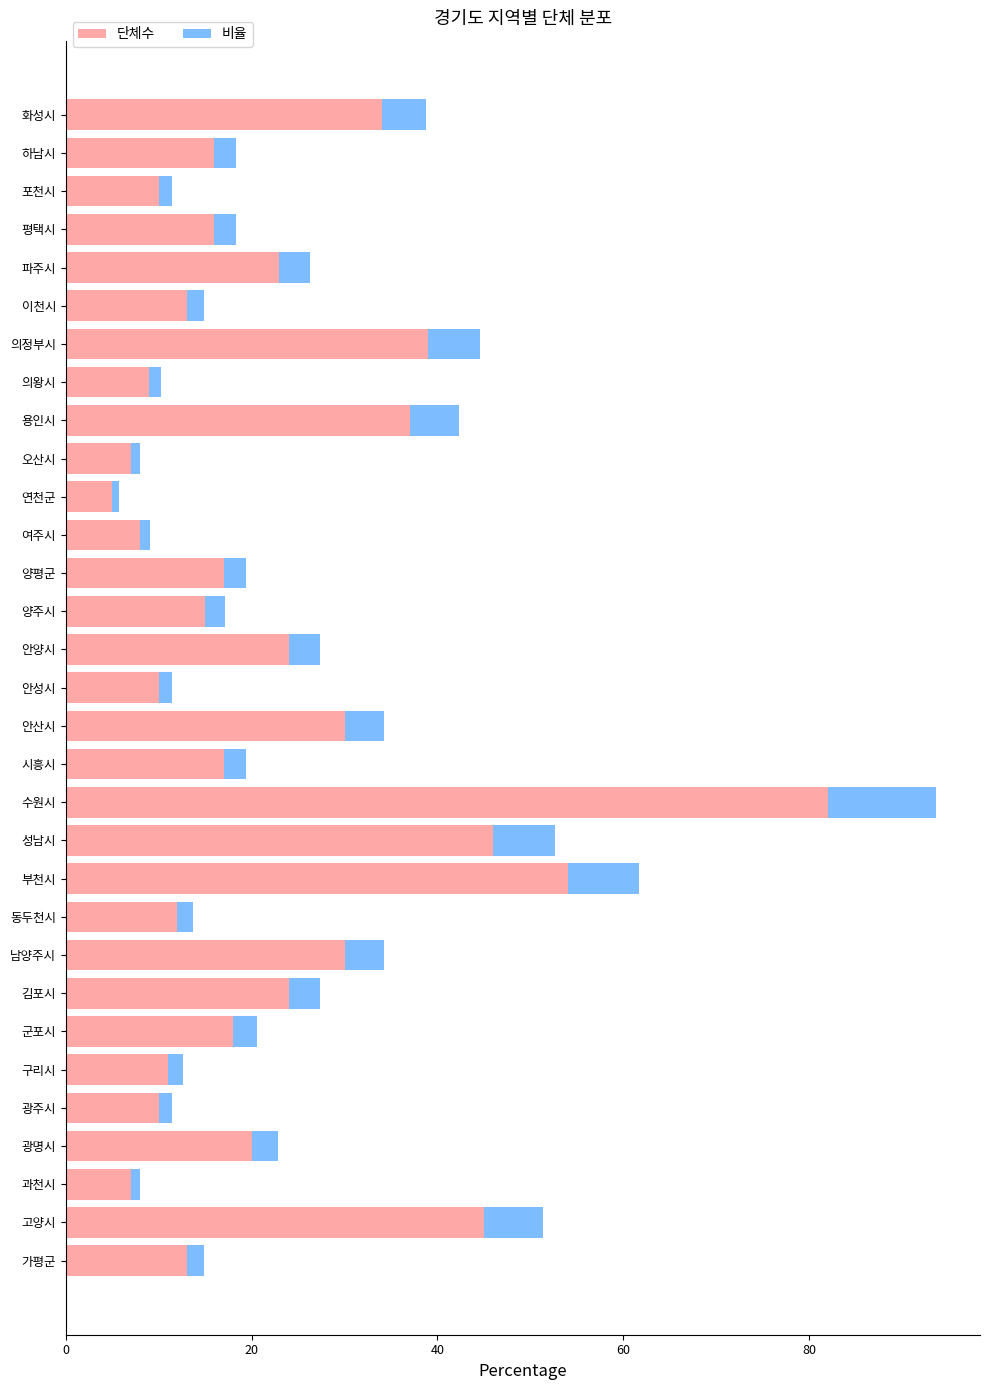

How many data points does each series have?

31